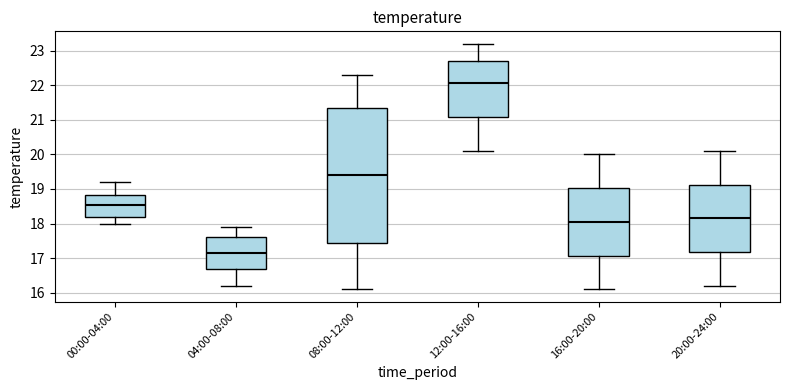

Comparing the boxes themselves (not the whiskers), which one is the tallest?

08:00-12:00